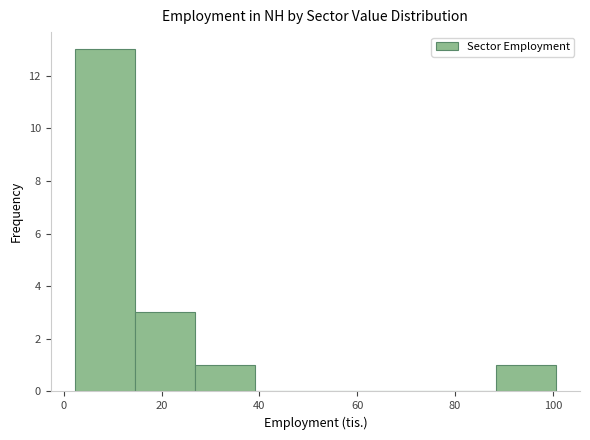

Reading left to right, transcribe this chart: for each bar, give the range it covers on the x-axis and its height. Neither the bar edges nor the heights are printed on the chart, so give them approximately, as read against the axes.

2 to 14: 13
14 to 26: 3
26 to 40: 1
40 to 52: 0
52 to 64: 0
64 to 76: 0
76 to 88: 0
88 to 100: 1